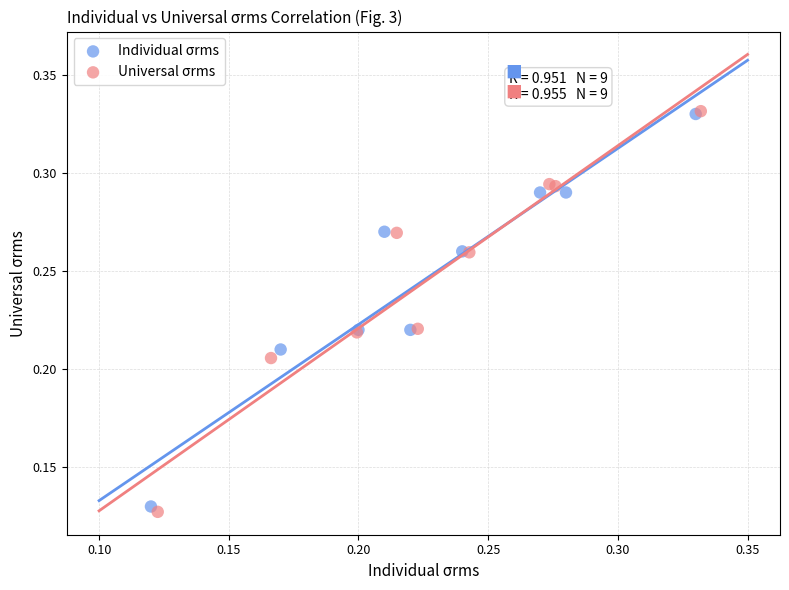

Which series has the largest Y range (max minus min)?

Universal σrms